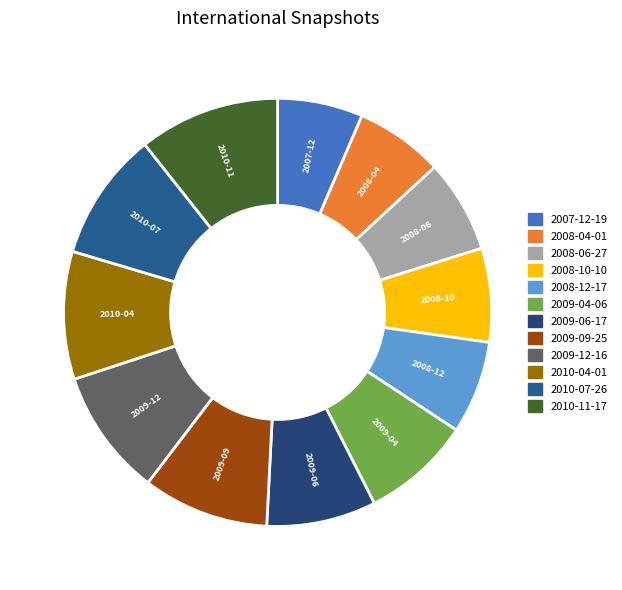

To the nearest percent, what is the combined percentage of 2010-04-01 and 2010-11-17?

20%